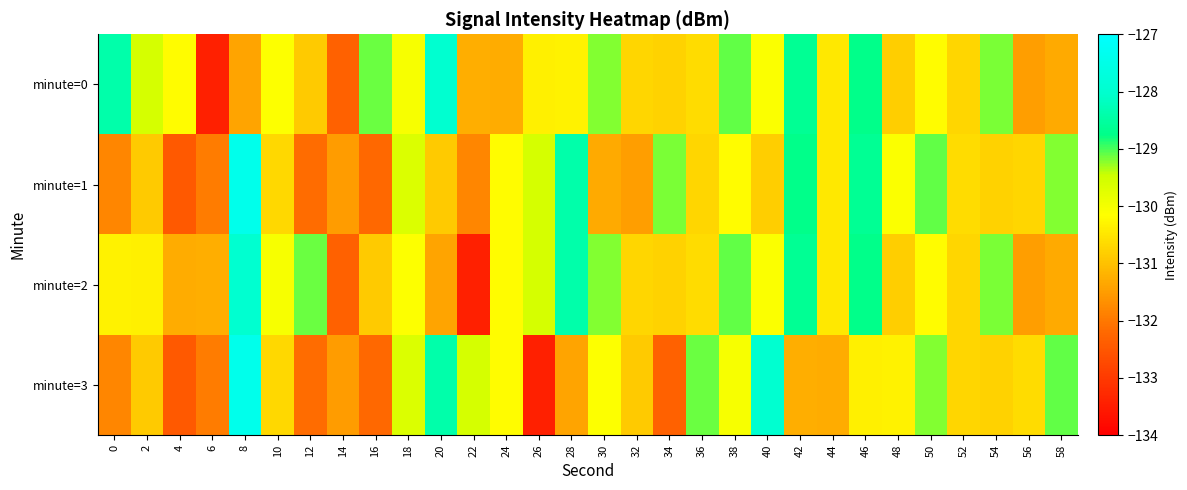

Count the number of data series in this chart.

4